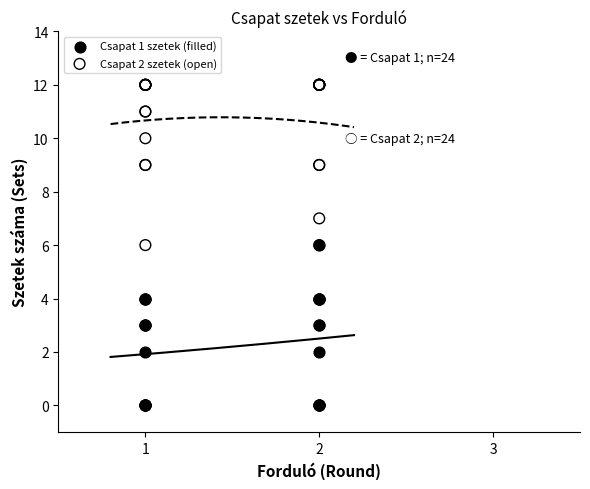

Which series contains the highest Y value?

Csapat 2 szetek (open)